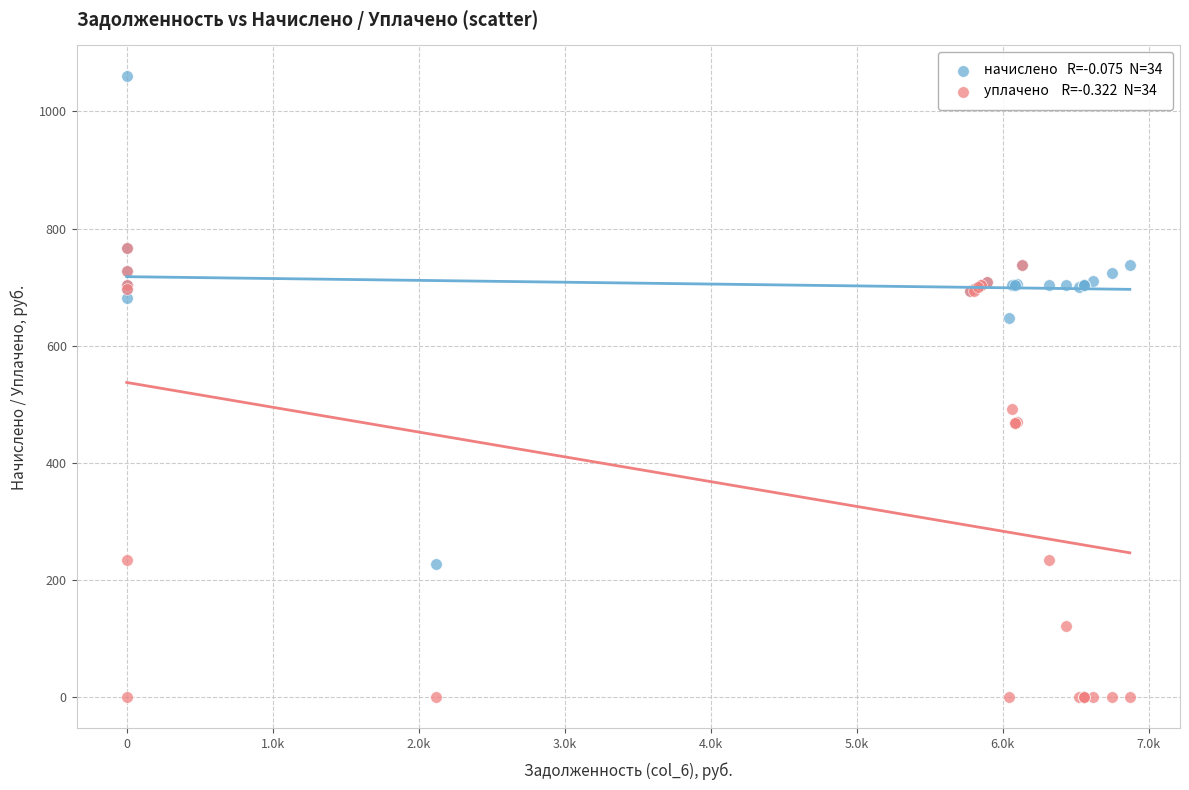

Across all series, what Y value is closest to 529?

491.4